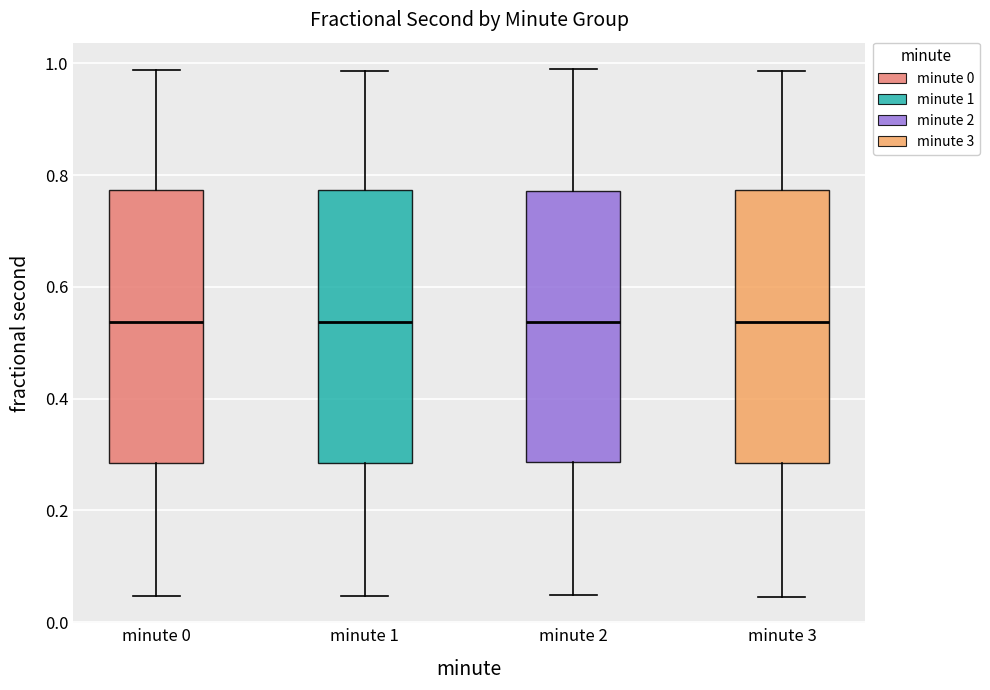

Reading left to right, read every box against the y-axis: the position of its median line, the range the box covers, and the ends of its whiskers. The values are not printed on the chart, so give them approximately, as read against the axis.

minute 0: median 0.54, box 0.28 to 0.78, whiskers 0.04 to 0.98
minute 1: median 0.54, box 0.28 to 0.78, whiskers 0.04 to 0.98
minute 2: median 0.54, box 0.28 to 0.78, whiskers 0.04 to 0.98
minute 3: median 0.54, box 0.28 to 0.78, whiskers 0.04 to 0.98